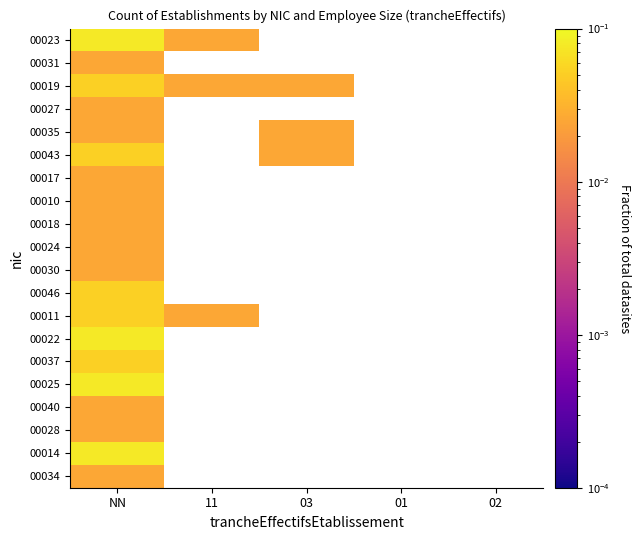

Which label corresponds to the smallest value in the chart?

11